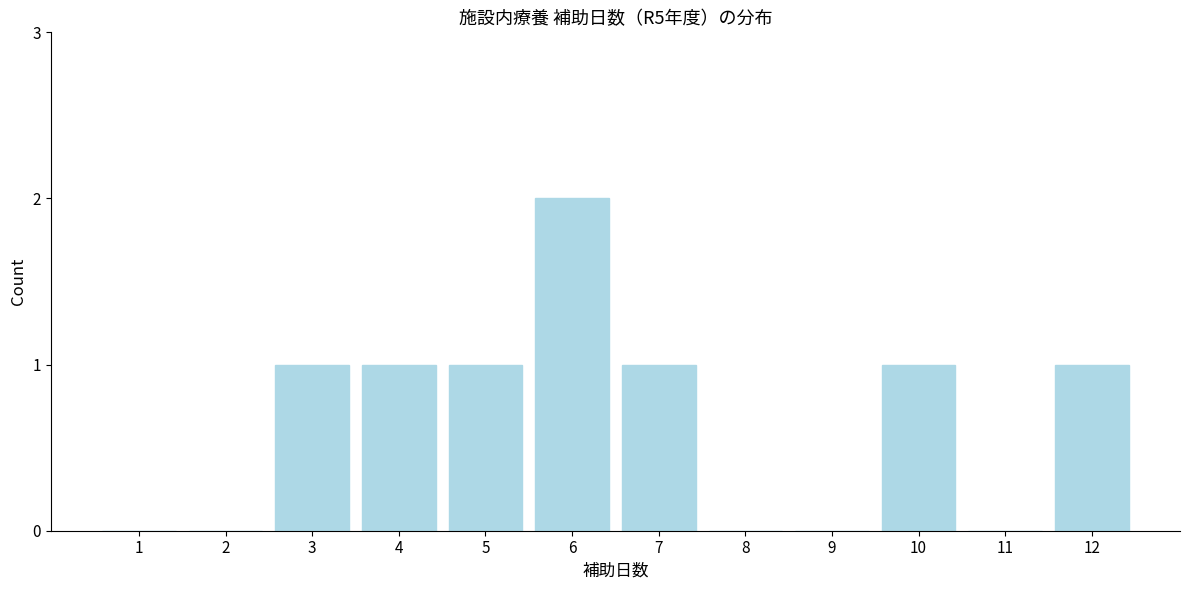

Reading left to right, extract all data points from this chart.

1=0	2=0	3=1	4=1	5=1	6=2	7=1	8=0	9=0	10=1	11=0	12=1